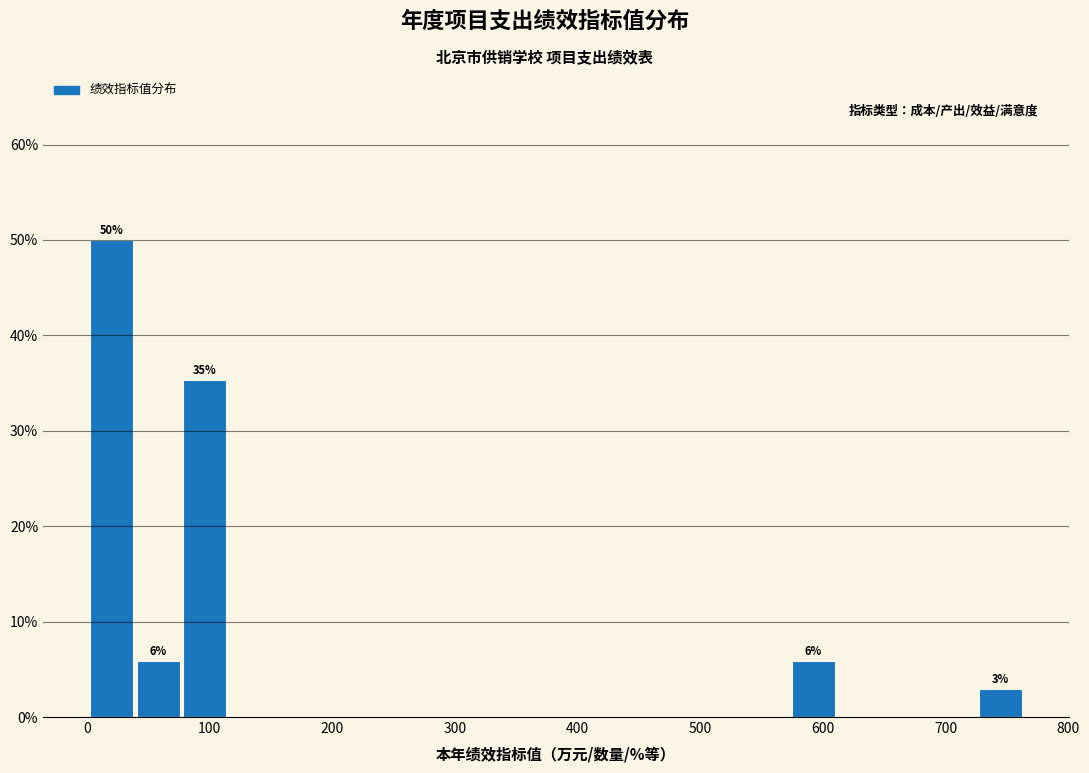

Around what value on the x-axis is the tallest bar? Give the approximate position of its centre, as read against the axis.

20